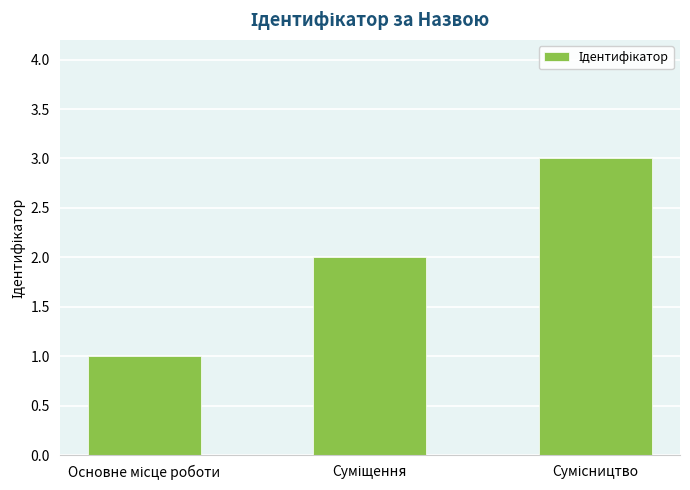

What is the smallest value displayed?

1